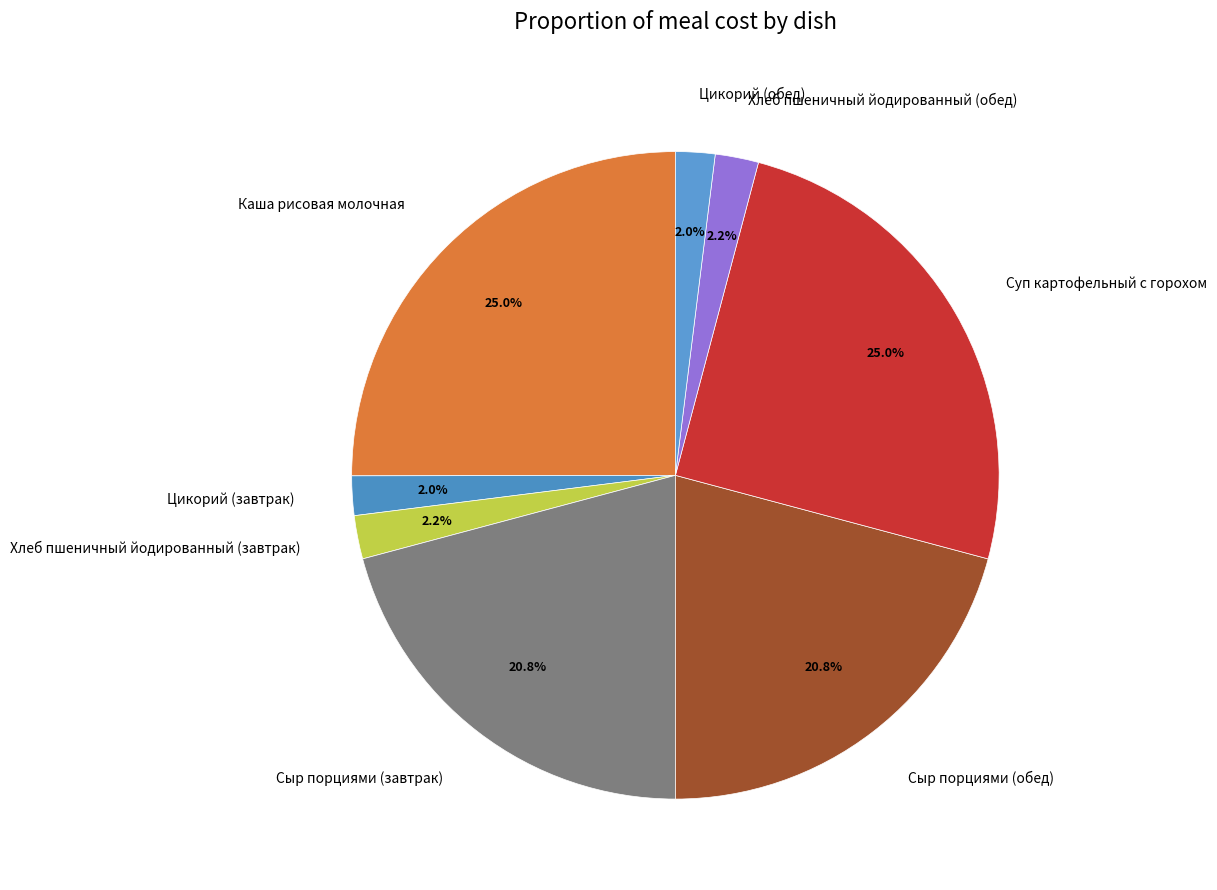

To the nearest percent, what is the combined percentage of Хлеб пшеничный йодированный (обед) and Сыр порциями (обед)?

23%